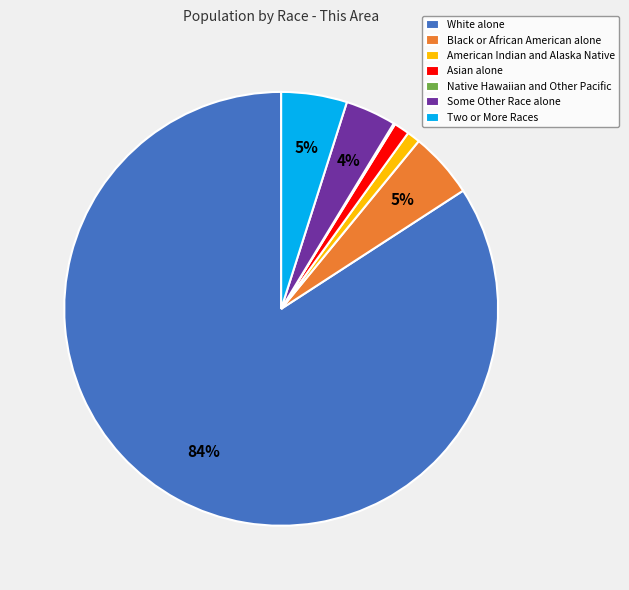

To the nearest percent, what is the difference between the largest and smallest slice percentages?

84%